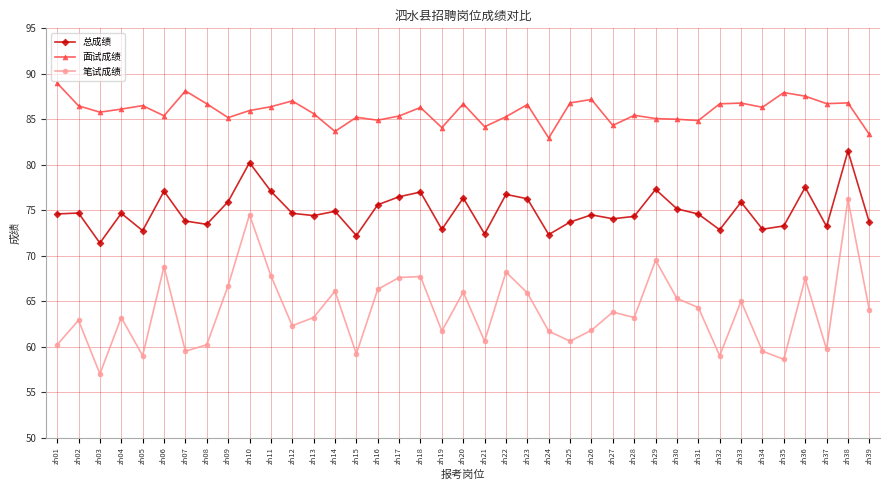

What is the difference between the 面试成绩 values at zh11 and zh36?

1.2